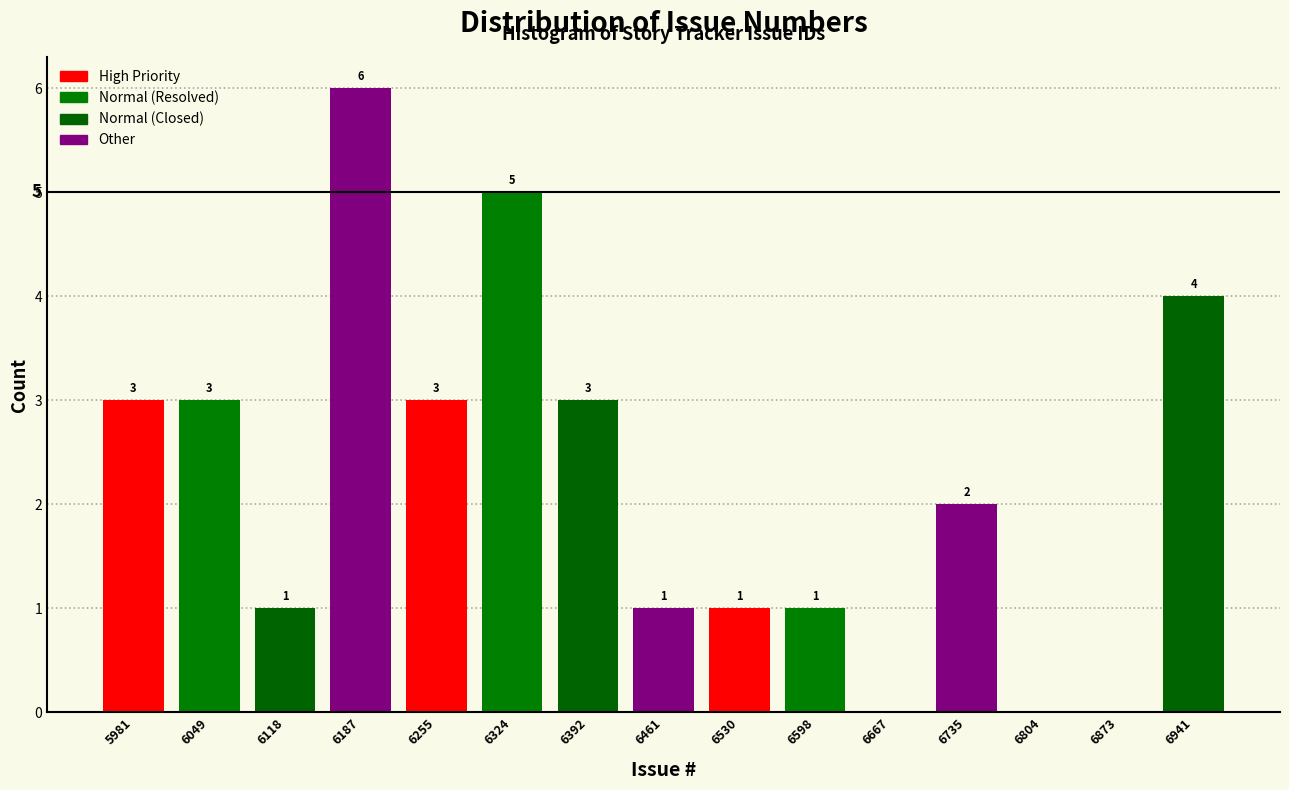

Which range on the x-axis has the tallest bar?

6150 to 6220